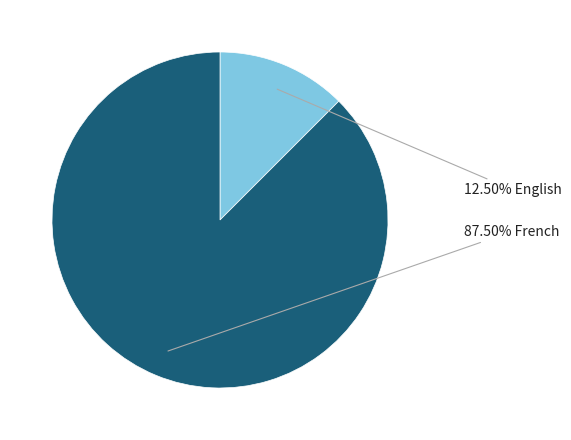

Is there any slice that represents more than half of the pie?

Yes